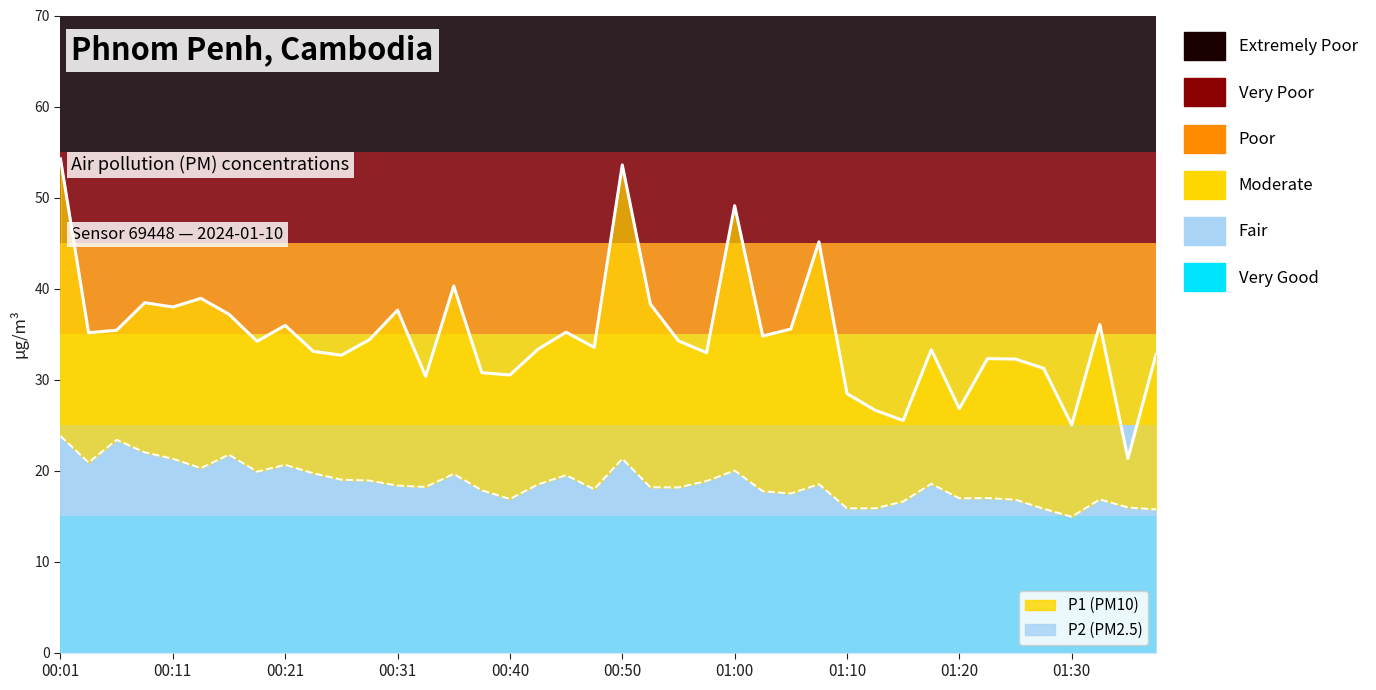

How many series are shown in this chart?

2